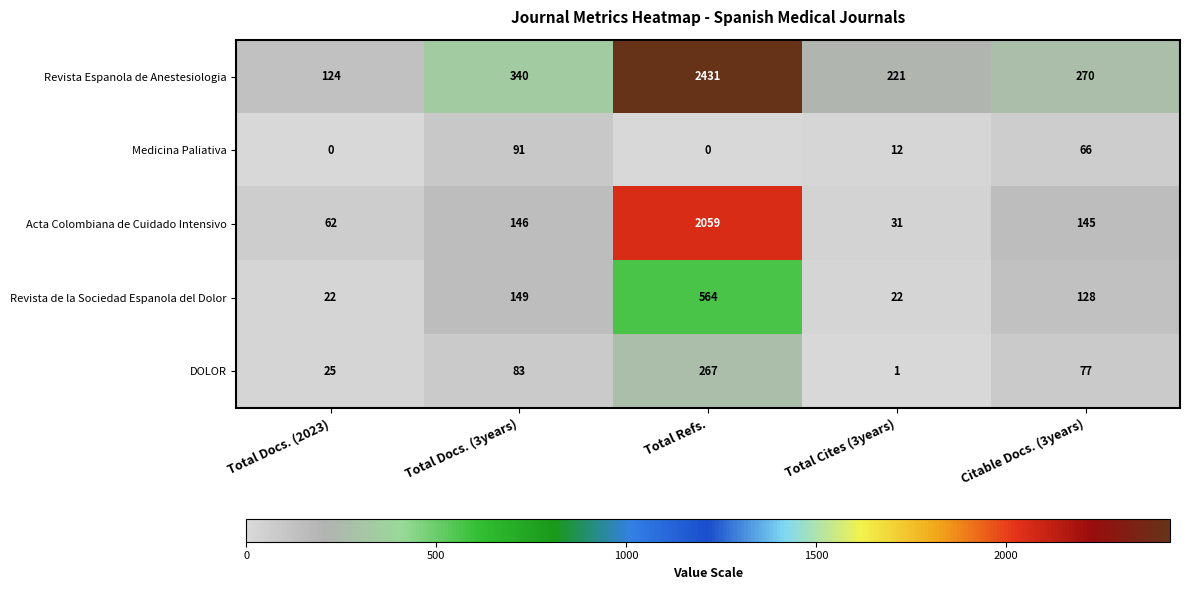

What is the difference between the maximum and minimum values in the Acta Colombiana de Cuidado Intensivo series?

2028